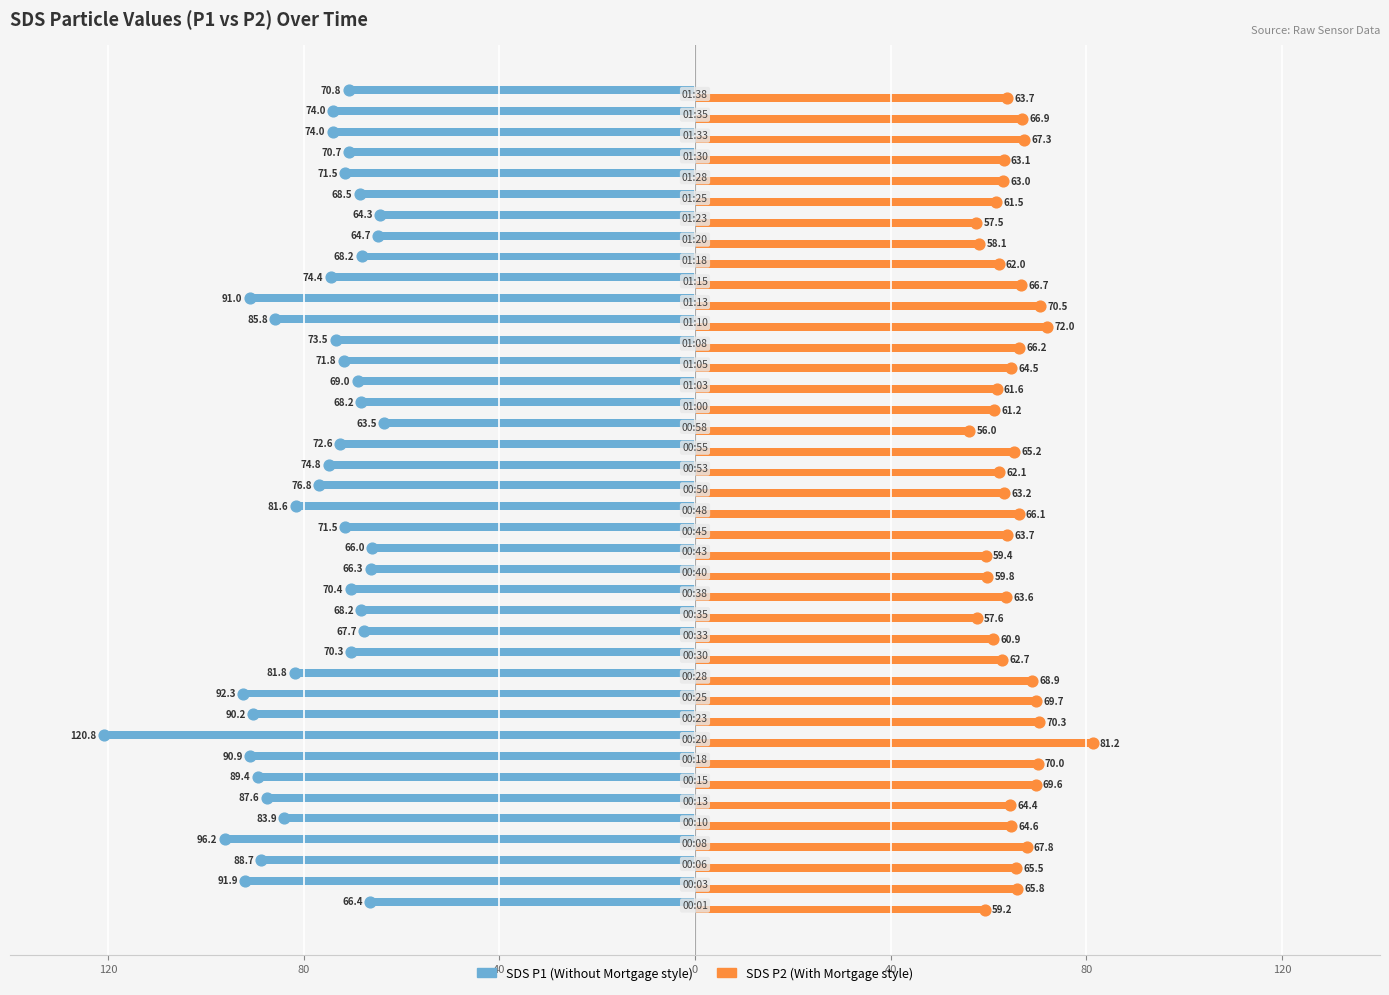

What are all the series names shown in the legend?

SDS P1, SDS P2